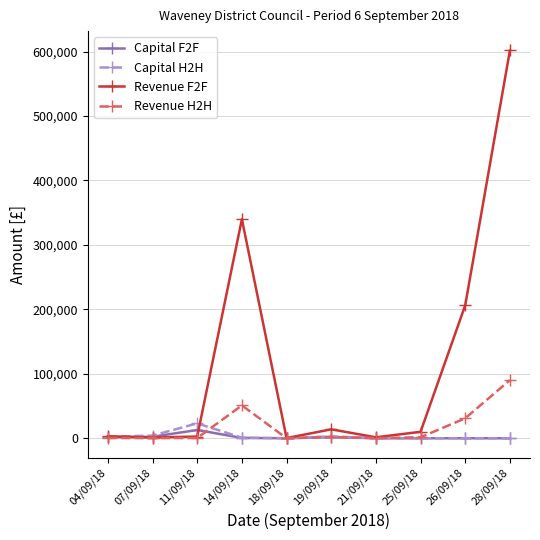

What is the sum of all Revenue F2F values?

1180218.9